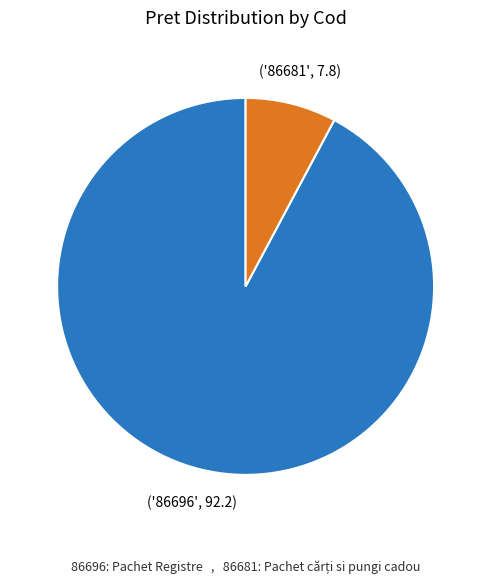

Is there any slice that represents more than half of the pie?

Yes